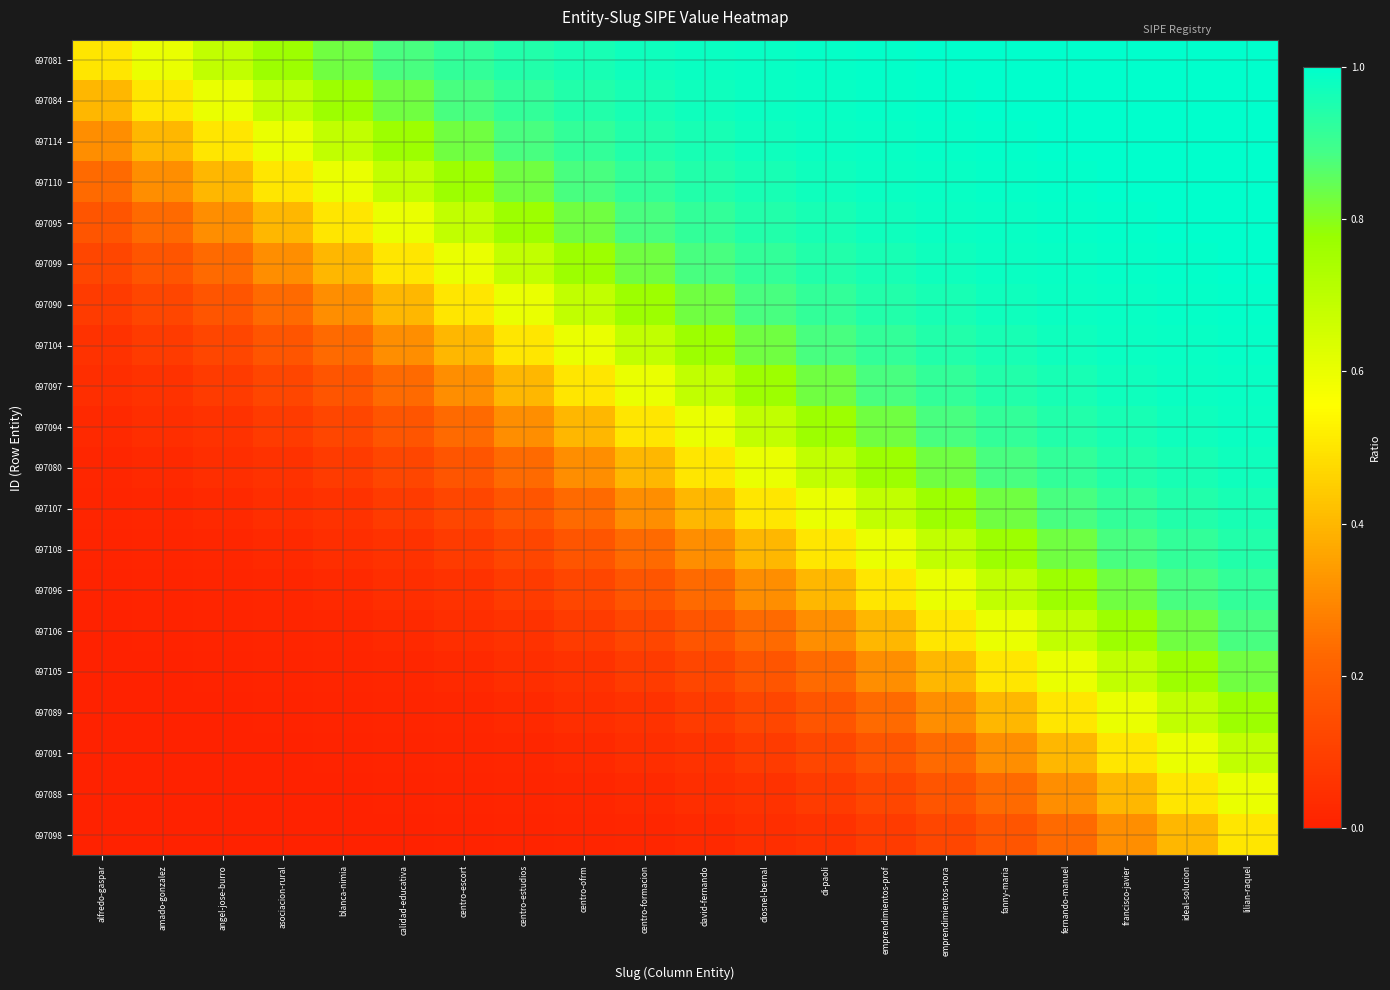

Reading right to left, list all the values displayed in this chart.

697081: lilian-raquel=1.0	ideal-solucion=1.0	francisco-javier=1.0	fernando-manuel=1.0	fanny-maria=1.0	emprendimientos-nora=1.0	emprendimientos-prof=1.0	di-paoli=1.0	diosnel-bernal=1.0	david-fernando=1.0	centro-formacion=1.0	centro-ofrm=1.0	centro-estudios=0.9	centro-escort=0.9	calidad-educativa=0.9	blanca-nimia=0.8	asociacion-rural=0.8	angel-jose-burro=0.7	amado-gonzalez=0.6	alfredo-gaspar=0.5
697084: lilian-raquel=1.0	ideal-solucion=1.0	francisco-javier=1.0	fernando-manuel=1.0	fanny-maria=1.0	emprendimientos-nora=1.0	emprendimientos-prof=1.0	di-paoli=1.0	diosnel-bernal=1.0	david-fernando=1.0	centro-formacion=1.0	centro-ofrm=0.9	centro-estudios=0.9	centro-escort=0.9	calidad-educativa=0.8	blanca-nimia=0.8	asociacion-rural=0.7	angel-jose-burro=0.6	amado-gonzalez=0.5	alfredo-gaspar=0.4
697114: lilian-raquel=1.0	ideal-solucion=1.0	francisco-javier=1.0	fernando-manuel=1.0	fanny-maria=1.0	emprendimientos-nora=1.0	emprendimientos-prof=1.0	di-paoli=1.0	diosnel-bernal=1.0	david-fernando=1.0	centro-formacion=0.9	centro-ofrm=0.9	centro-estudios=0.9	centro-escort=0.8	calidad-educativa=0.8	blanca-nimia=0.7	asociacion-rural=0.6	angel-jose-burro=0.5	amado-gonzalez=0.4	alfredo-gaspar=0.3
697110: lilian-raquel=1.0	ideal-solucion=1.0	francisco-javier=1.0	fernando-manuel=1.0	fanny-maria=1.0	emprendimientos-nora=1.0	emprendimientos-prof=1.0	di-paoli=1.0	diosnel-bernal=1.0	david-fernando=0.9	centro-formacion=0.9	centro-ofrm=0.9	centro-estudios=0.8	centro-escort=0.8	calidad-educativa=0.7	blanca-nimia=0.6	asociacion-rural=0.5	angel-jose-burro=0.4	amado-gonzalez=0.3	alfredo-gaspar=0.2
697095: lilian-raquel=1.0	ideal-solucion=1.0	francisco-javier=1.0	fernando-manuel=1.0	fanny-maria=1.0	emprendimientos-nora=1.0	emprendimientos-prof=1.0	di-paoli=1.0	diosnel-bernal=0.9	david-fernando=0.9	centro-formacion=0.9	centro-ofrm=0.8	centro-estudios=0.8	centro-escort=0.7	calidad-educativa=0.6	blanca-nimia=0.5	asociacion-rural=0.4	angel-jose-burro=0.3	amado-gonzalez=0.2	alfredo-gaspar=0.2
697099: lilian-raquel=1.0	ideal-solucion=1.0	francisco-javier=1.0	fernando-manuel=1.0	fanny-maria=1.0	emprendimientos-nora=1.0	emprendimientos-prof=1.0	di-paoli=0.9	diosnel-bernal=0.9	david-fernando=0.9	centro-formacion=0.8	centro-ofrm=0.8	centro-estudios=0.7	centro-escort=0.6	calidad-educativa=0.5	blanca-nimia=0.4	asociacion-rural=0.3	angel-jose-burro=0.2	amado-gonzalez=0.2	alfredo-gaspar=0.1
697090: lilian-raquel=1.0	ideal-solucion=1.0	francisco-javier=1.0	fernando-manuel=1.0	fanny-maria=1.0	emprendimientos-nora=1.0	emprendimientos-prof=0.9	di-paoli=0.9	diosnel-bernal=0.9	david-fernando=0.8	centro-formacion=0.8	centro-ofrm=0.7	centro-estudios=0.6	centro-escort=0.5	calidad-educativa=0.4	blanca-nimia=0.3	asociacion-rural=0.2	angel-jose-burro=0.2	amado-gonzalez=0.1	alfredo-gaspar=0.1
697104: lilian-raquel=1.0	ideal-solucion=1.0	francisco-javier=1.0	fernando-manuel=1.0	fanny-maria=1.0	emprendimientos-nora=0.9	emprendimientos-prof=0.9	di-paoli=0.9	diosnel-bernal=0.8	david-fernando=0.8	centro-formacion=0.7	centro-ofrm=0.6	centro-estudios=0.5	centro-escort=0.4	calidad-educativa=0.3	blanca-nimia=0.2	asociacion-rural=0.2	angel-jose-burro=0.1	amado-gonzalez=0.1	alfredo-gaspar=0.1
697097: lilian-raquel=1.0	ideal-solucion=1.0	francisco-javier=1.0	fernando-manuel=1.0	fanny-maria=0.9	emprendimientos-nora=0.9	emprendimientos-prof=0.9	di-paoli=0.8	diosnel-bernal=0.8	david-fernando=0.7	centro-formacion=0.6	centro-ofrm=0.5	centro-estudios=0.4	centro-escort=0.3	calidad-educativa=0.2	blanca-nimia=0.2	asociacion-rural=0.1	angel-jose-burro=0.1	amado-gonzalez=0.1	alfredo-gaspar=0.0
697094: lilian-raquel=1.0	ideal-solucion=1.0	francisco-javier=1.0	fernando-manuel=0.9	fanny-maria=0.9	emprendimientos-nora=0.9	emprendimientos-prof=0.8	di-paoli=0.8	diosnel-bernal=0.7	david-fernando=0.6	centro-formacion=0.5	centro-ofrm=0.4	centro-estudios=0.3	centro-escort=0.2	calidad-educativa=0.2	blanca-nimia=0.1	asociacion-rural=0.1	angel-jose-burro=0.1	amado-gonzalez=0.0	alfredo-gaspar=0.0
697080: lilian-raquel=1.0	ideal-solucion=1.0	francisco-javier=0.9	fernando-manuel=0.9	fanny-maria=0.9	emprendimientos-nora=0.8	emprendimientos-prof=0.8	di-paoli=0.7	diosnel-bernal=0.6	david-fernando=0.5	centro-formacion=0.4	centro-ofrm=0.3	centro-estudios=0.2	centro-escort=0.2	calidad-educativa=0.1	blanca-nimia=0.1	asociacion-rural=0.1	angel-jose-burro=0.0	amado-gonzalez=0.0	alfredo-gaspar=0.0
697107: lilian-raquel=1.0	ideal-solucion=0.9	francisco-javier=0.9	fernando-manuel=0.9	fanny-maria=0.8	emprendimientos-nora=0.8	emprendimientos-prof=0.7	di-paoli=0.6	diosnel-bernal=0.5	david-fernando=0.4	centro-formacion=0.3	centro-ofrm=0.2	centro-estudios=0.2	centro-escort=0.1	calidad-educativa=0.1	blanca-nimia=0.1	asociacion-rural=0.0	angel-jose-burro=0.0	amado-gonzalez=0.0	alfredo-gaspar=0.0
697108: lilian-raquel=0.9	ideal-solucion=0.9	francisco-javier=0.9	fernando-manuel=0.8	fanny-maria=0.8	emprendimientos-nora=0.7	emprendimientos-prof=0.6	di-paoli=0.5	diosnel-bernal=0.4	david-fernando=0.3	centro-formacion=0.2	centro-ofrm=0.2	centro-estudios=0.1	centro-escort=0.1	calidad-educativa=0.1	blanca-nimia=0.0	asociacion-rural=0.0	angel-jose-burro=0.0	amado-gonzalez=0.0	alfredo-gaspar=0.0
697096: lilian-raquel=0.9	ideal-solucion=0.9	francisco-javier=0.8	fernando-manuel=0.8	fanny-maria=0.7	emprendimientos-nora=0.6	emprendimientos-prof=0.5	di-paoli=0.4	diosnel-bernal=0.3	david-fernando=0.2	centro-formacion=0.2	centro-ofrm=0.1	centro-estudios=0.1	centro-escort=0.1	calidad-educativa=0.0	blanca-nimia=0.0	asociacion-rural=0.0	angel-jose-burro=0.0	amado-gonzalez=0.0	alfredo-gaspar=0.0
697106: lilian-raquel=0.9	ideal-solucion=0.8	francisco-javier=0.8	fernando-manuel=0.7	fanny-maria=0.6	emprendimientos-nora=0.5	emprendimientos-prof=0.4	di-paoli=0.3	diosnel-bernal=0.2	david-fernando=0.2	centro-formacion=0.1	centro-ofrm=0.1	centro-estudios=0.1	centro-escort=0.0	calidad-educativa=0.0	blanca-nimia=0.0	asociacion-rural=0.0	angel-jose-burro=0.0	amado-gonzalez=0.0	alfredo-gaspar=0.0
697105: lilian-raquel=0.8	ideal-solucion=0.8	francisco-javier=0.7	fernando-manuel=0.6	fanny-maria=0.5	emprendimientos-nora=0.4	emprendimientos-prof=0.3	di-paoli=0.2	diosnel-bernal=0.2	david-fernando=0.1	centro-formacion=0.1	centro-ofrm=0.1	centro-estudios=0.0	centro-escort=0.0	calidad-educativa=0.0	blanca-nimia=0.0	asociacion-rural=0.0	angel-jose-burro=0.0	amado-gonzalez=0.0	alfredo-gaspar=0.0
697089: lilian-raquel=0.8	ideal-solucion=0.7	francisco-javier=0.6	fernando-manuel=0.5	fanny-maria=0.4	emprendimientos-nora=0.3	emprendimientos-prof=0.2	di-paoli=0.2	diosnel-bernal=0.1	david-fernando=0.1	centro-formacion=0.1	centro-ofrm=0.0	centro-estudios=0.0	centro-escort=0.0	calidad-educativa=0.0	blanca-nimia=0.0	asociacion-rural=0.0	angel-jose-burro=0.0	amado-gonzalez=0.0	alfredo-gaspar=0.0
697091: lilian-raquel=0.7	ideal-solucion=0.6	francisco-javier=0.5	fernando-manuel=0.4	fanny-maria=0.3	emprendimientos-nora=0.2	emprendimientos-prof=0.2	di-paoli=0.1	diosnel-bernal=0.1	david-fernando=0.1	centro-formacion=0.0	centro-ofrm=0.0	centro-estudios=0.0	centro-escort=0.0	calidad-educativa=0.0	blanca-nimia=0.0	asociacion-rural=0.0	angel-jose-burro=0.0	amado-gonzalez=0.0	alfredo-gaspar=0.0
697088: lilian-raquel=0.6	ideal-solucion=0.5	francisco-javier=0.4	fernando-manuel=0.3	fanny-maria=0.2	emprendimientos-nora=0.2	emprendimientos-prof=0.1	di-paoli=0.1	diosnel-bernal=0.1	david-fernando=0.0	centro-formacion=0.0	centro-ofrm=0.0	centro-estudios=0.0	centro-escort=0.0	calidad-educativa=0.0	blanca-nimia=0.0	asociacion-rural=0.0	angel-jose-burro=0.0	amado-gonzalez=0.0	alfredo-gaspar=0.0
697098: lilian-raquel=0.5	ideal-solucion=0.4	francisco-javier=0.3	fernando-manuel=0.2	fanny-maria=0.2	emprendimientos-nora=0.1	emprendimientos-prof=0.1	di-paoli=0.1	diosnel-bernal=0.0	david-fernando=0.0	centro-formacion=0.0	centro-ofrm=0.0	centro-estudios=0.0	centro-escort=0.0	calidad-educativa=0.0	blanca-nimia=0.0	asociacion-rural=0.0	angel-jose-burro=0.0	amado-gonzalez=0.0	alfredo-gaspar=0.0